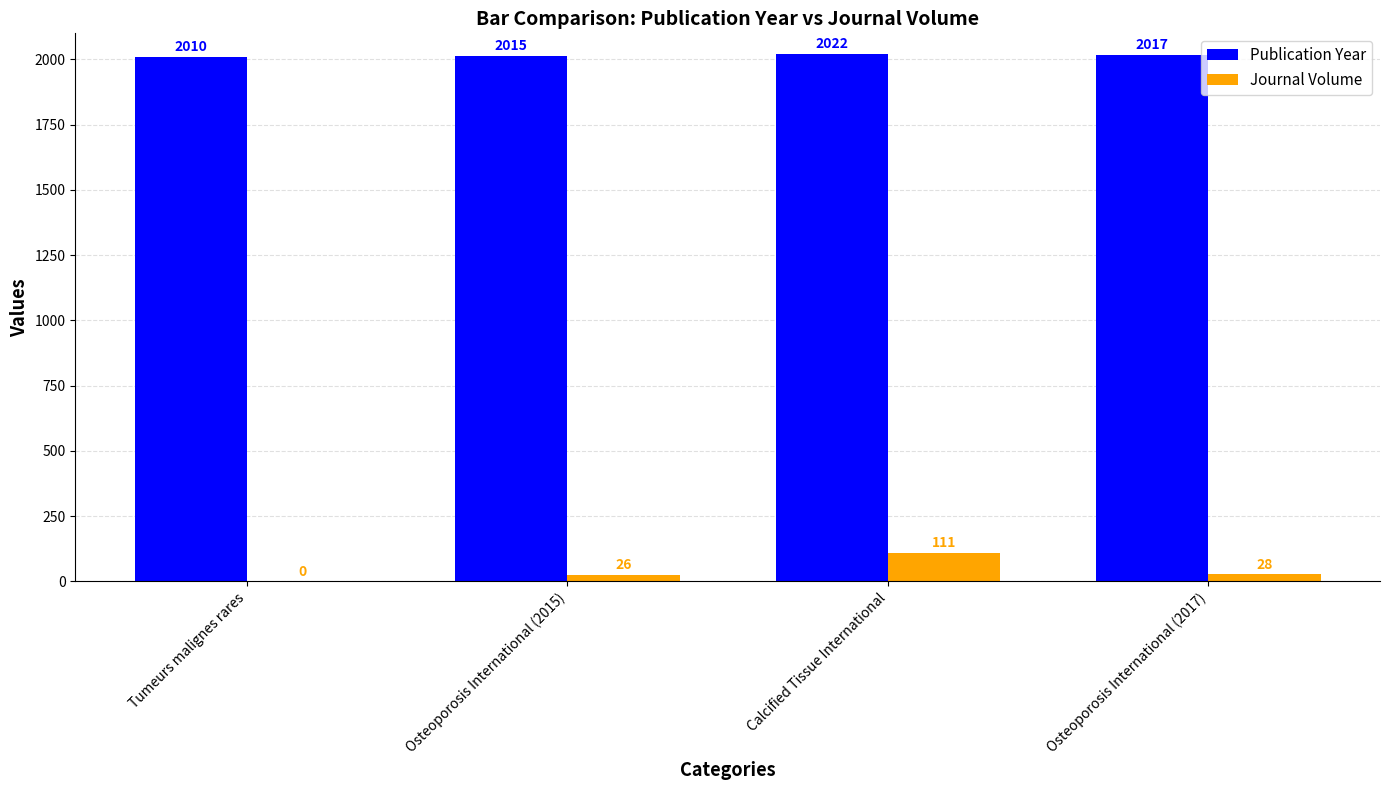

Which series has the largest total across all categories?

Publication Year